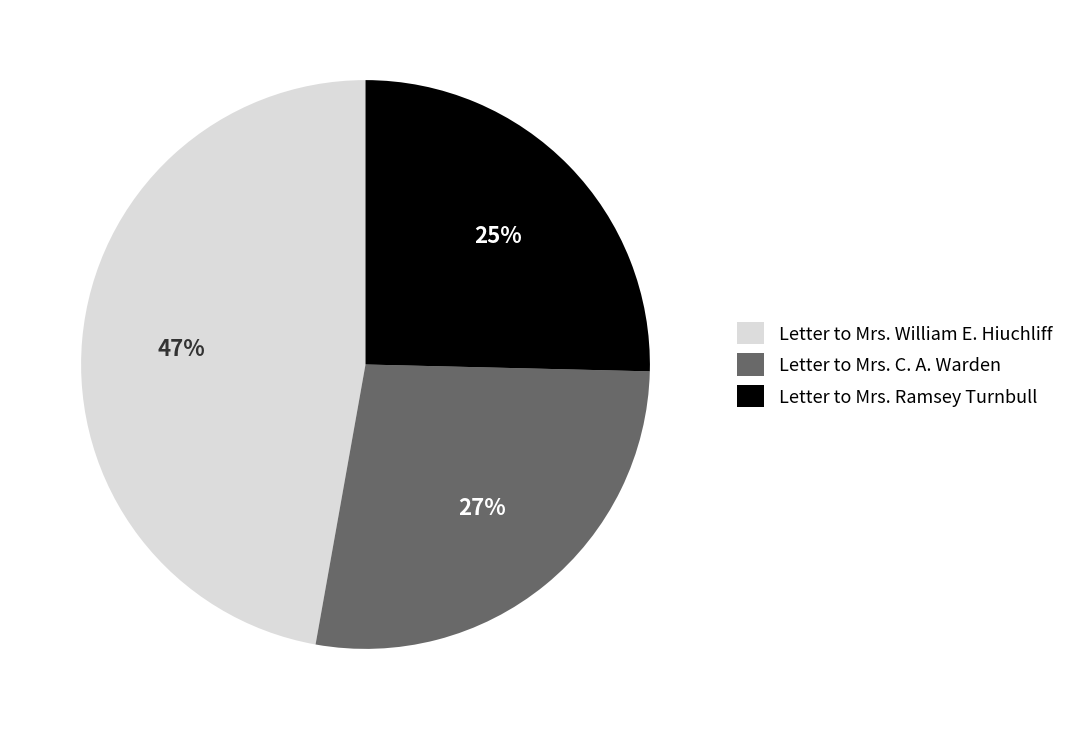

To the nearest percent, what percentage of the pie is Letter to Mrs. C. A. Warden?

27%